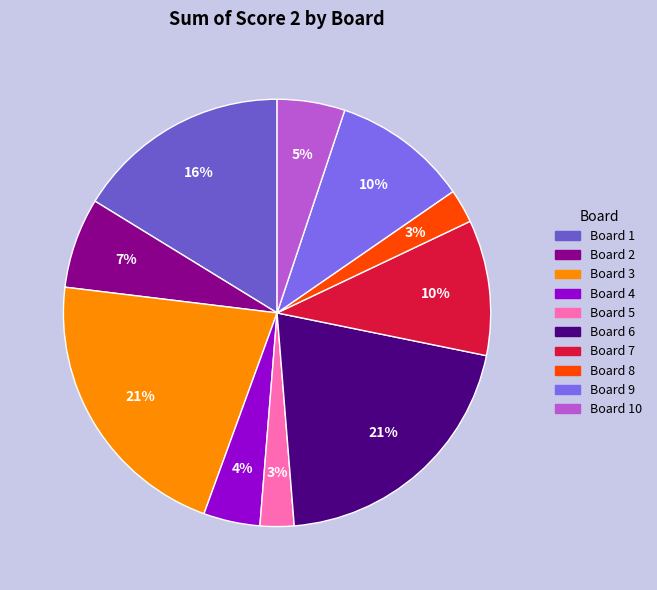

How many segments does this pie chart have?

10